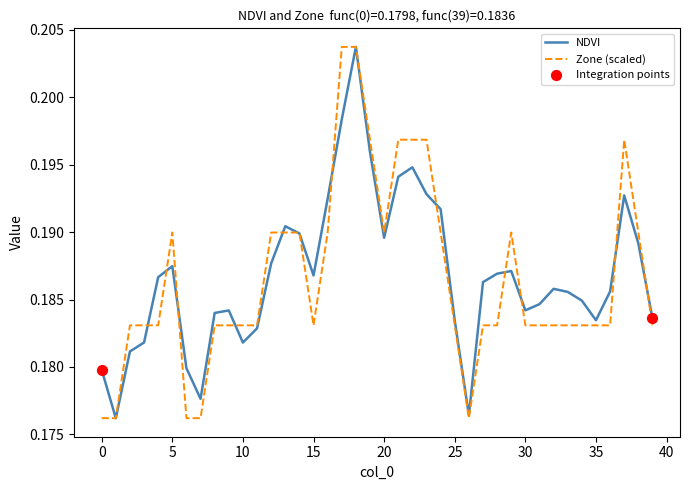

Is this an area chart (filled region under the line)?

No